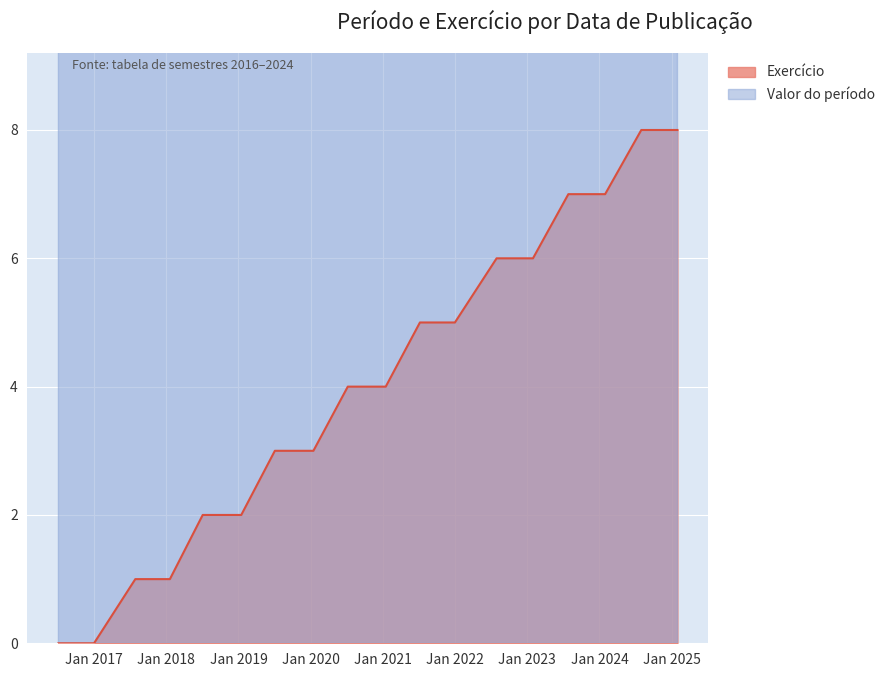

Which has a higher value, 2023-07-28 or 2023-01-30?

2023-07-28